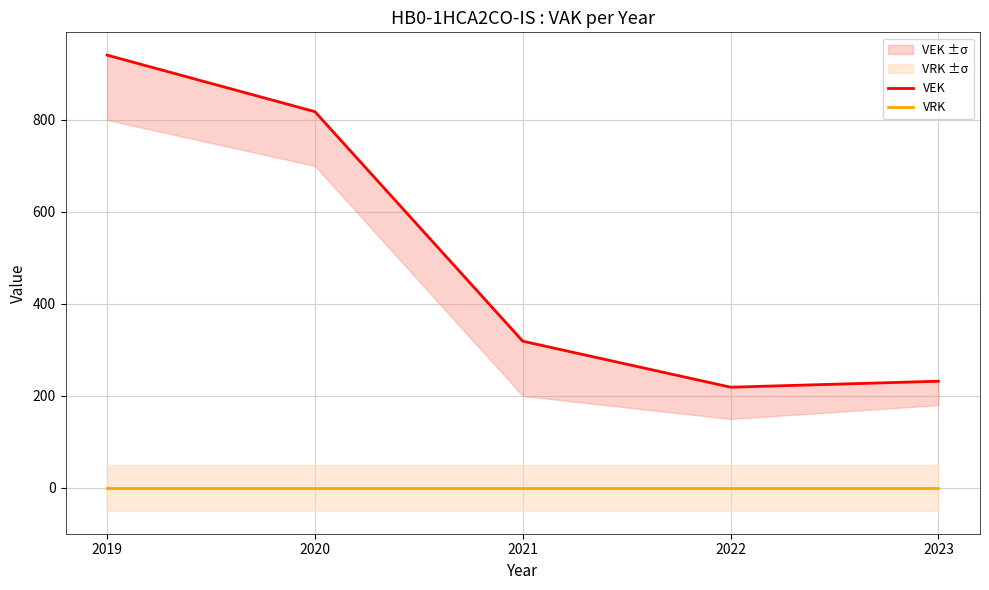

Rank the series by their average value, from highest to lowest.

VEK, VRK